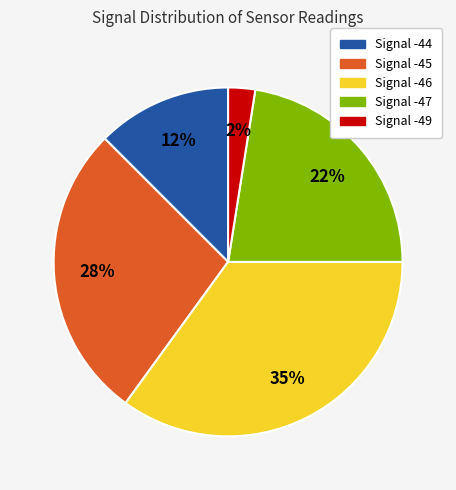

How many slices are in this pie chart?

5